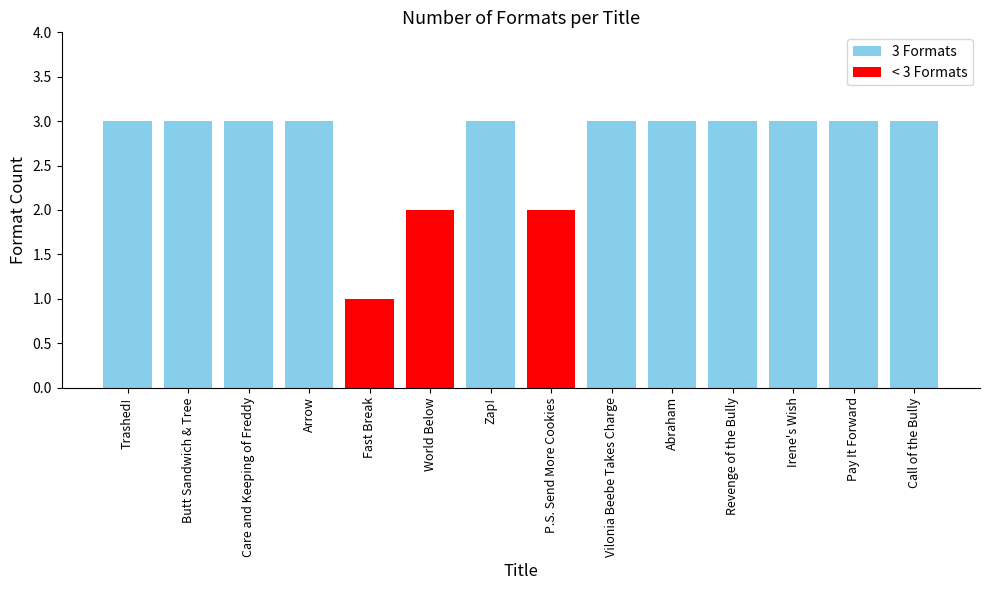

True or false: the data shows 3 at Pay It Forward.

True